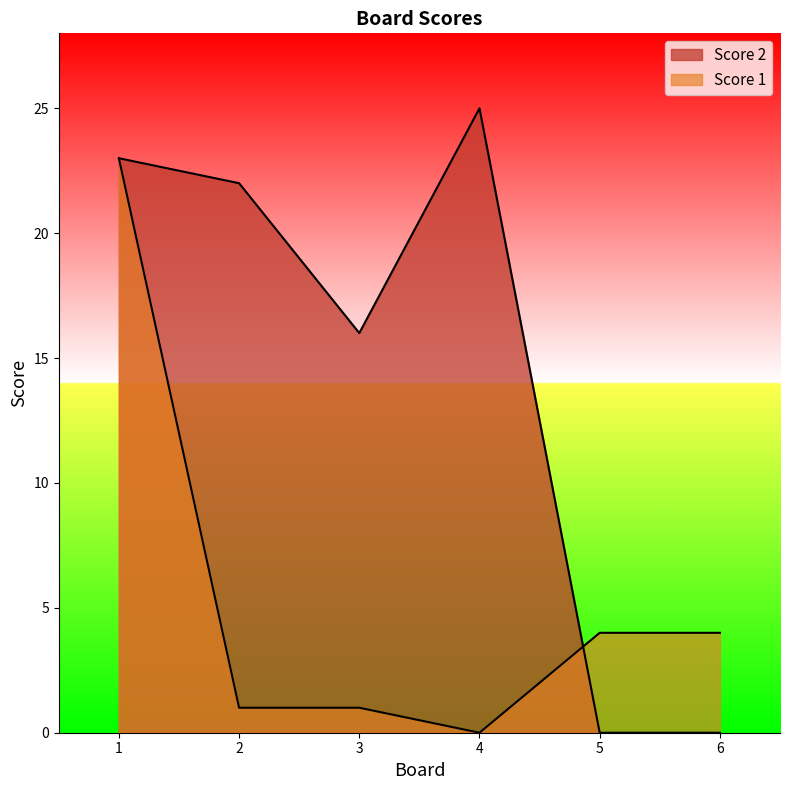

What is the difference between the second highest and minimum values in the Score 1 series?

4